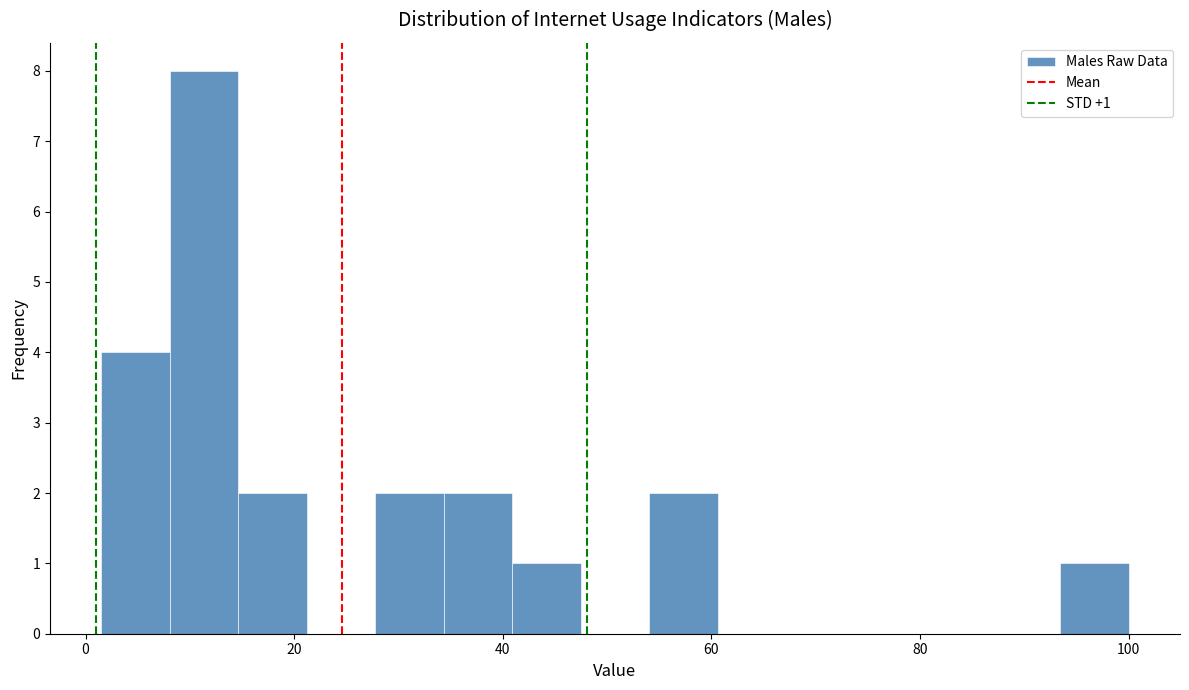

Read against the x-axis, roughly where is the centre of the tallest bar?

12